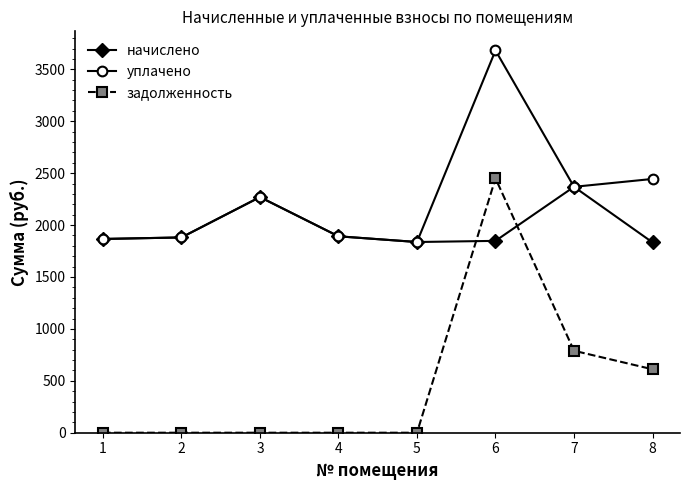

True or false: начислено has more than 1 interior local peaks.

True